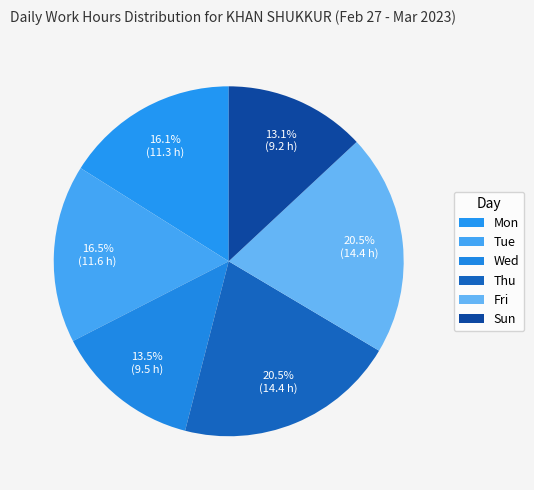

What is the ratio of the value at Wed to the value at Thu?

0.7